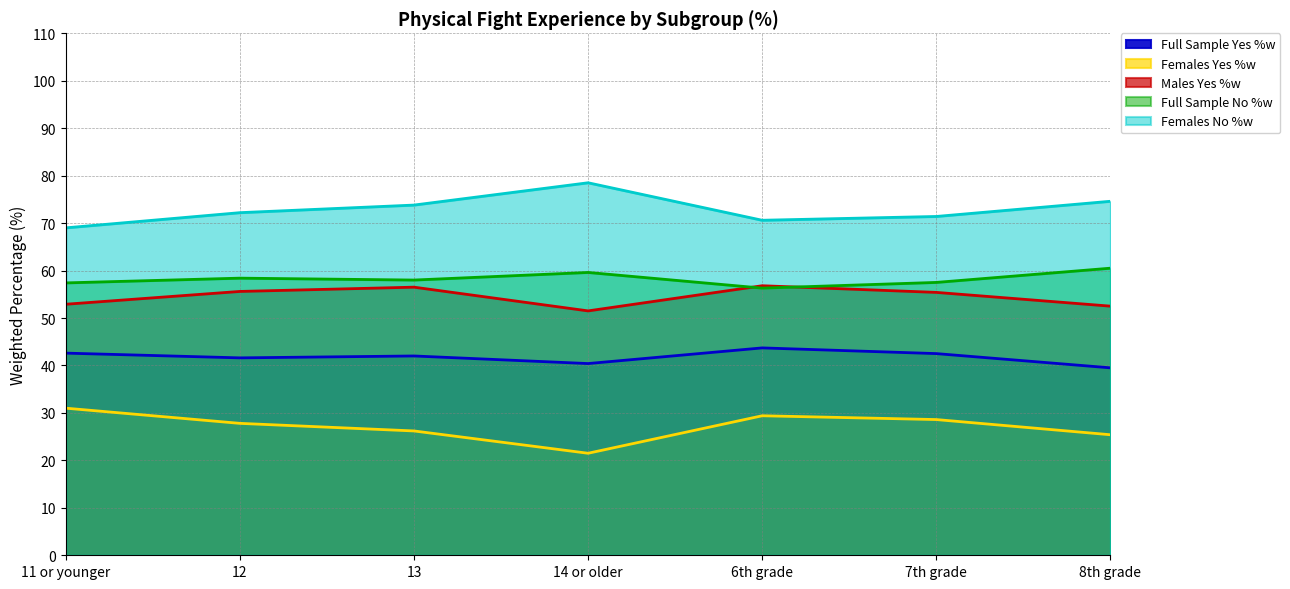

Reading right to left, transcribe all the data shown in this chart.

Full Sample Yes %w: 8th grade=39.5	7th grade=42.5	6th grade=43.7	14 or older=40.4	13=42.0	12=41.6	11 or younger=42.6
Females Yes %w: 8th grade=25.4	7th grade=28.6	6th grade=29.4	14 or older=21.5	13=26.2	12=27.8	11 or younger=31.0
Males Yes %w: 8th grade=52.5	7th grade=55.4	6th grade=56.8	14 or older=51.5	13=56.5	12=55.6	11 or younger=52.9
Full Sample No %w: 8th grade=60.5	7th grade=57.5	6th grade=56.3	14 or older=59.6	13=58.0	12=58.4	11 or younger=57.4
Females No %w: 8th grade=74.6	7th grade=71.4	6th grade=70.6	14 or older=78.5	13=73.8	12=72.2	11 or younger=69.0